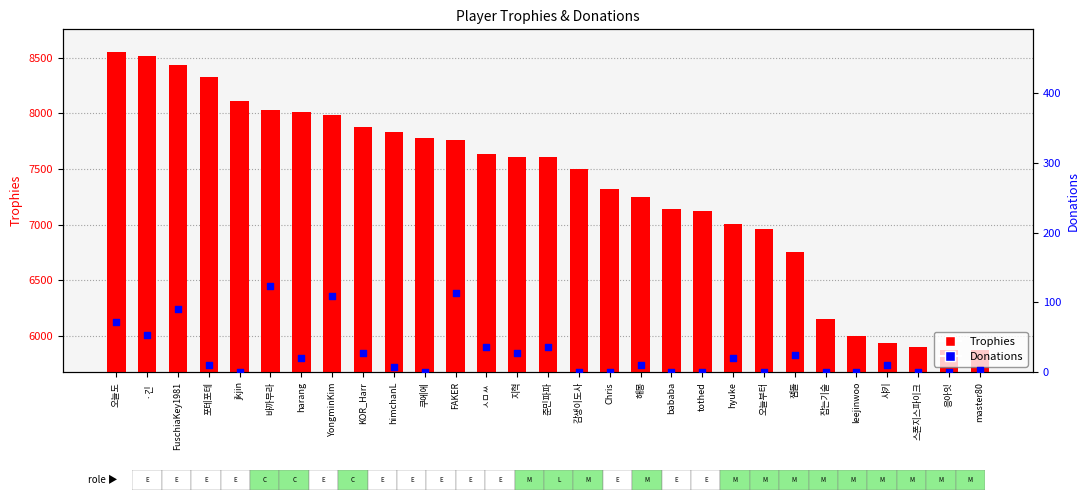

Which series contains the highest Y value?

Trophies